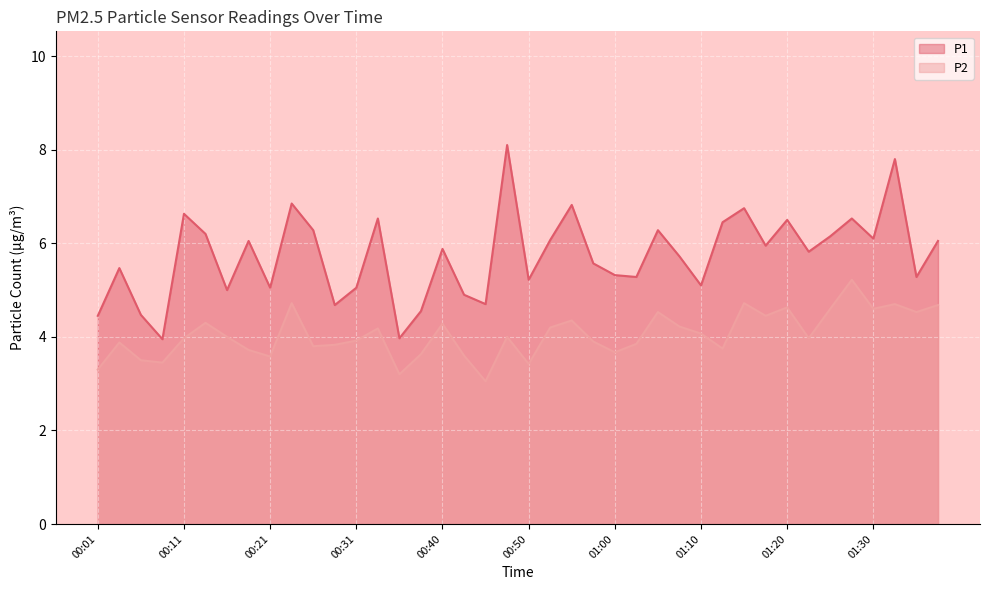

What is the value of the P2 point at the 16th from the left?

3.6